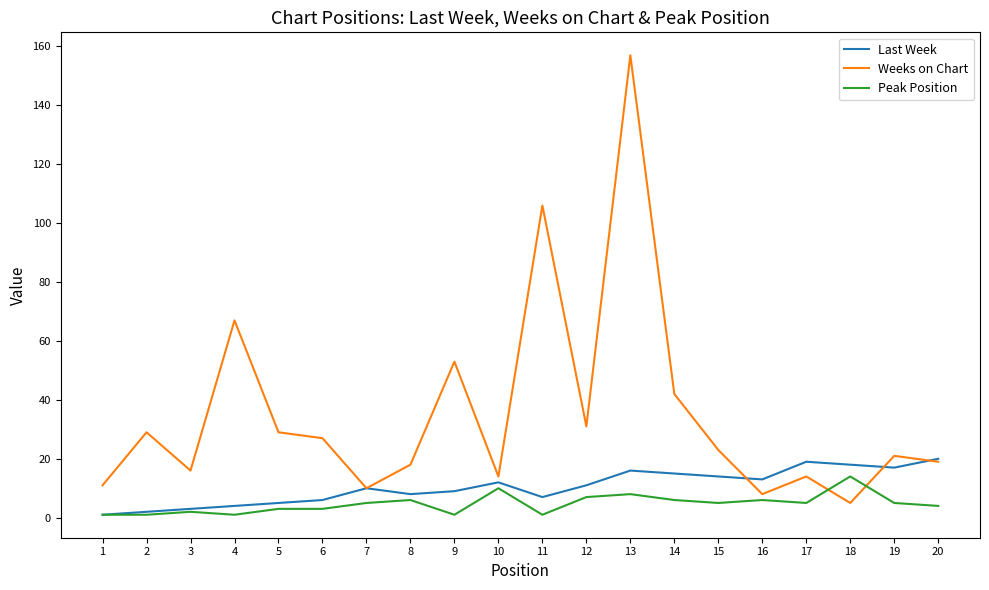

At which label does Last Week first exceed 11?

10